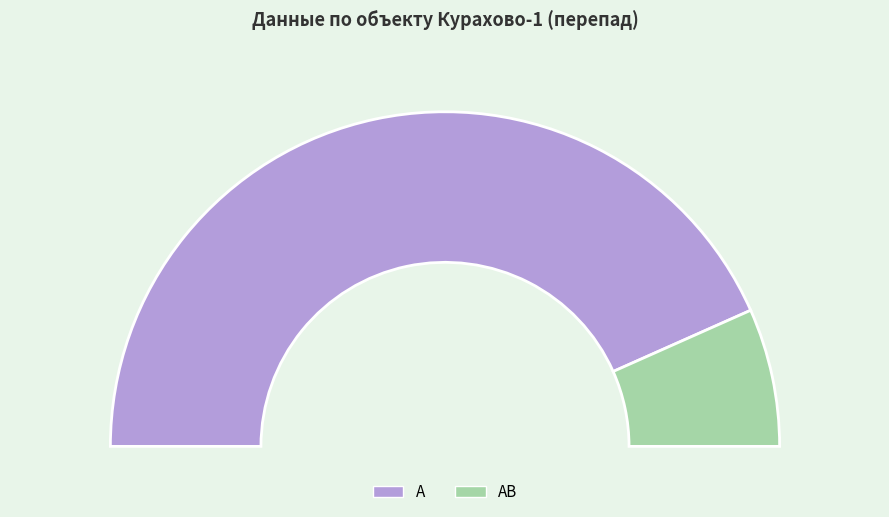

Rank the categories by value from lowest to highest.

AB, A